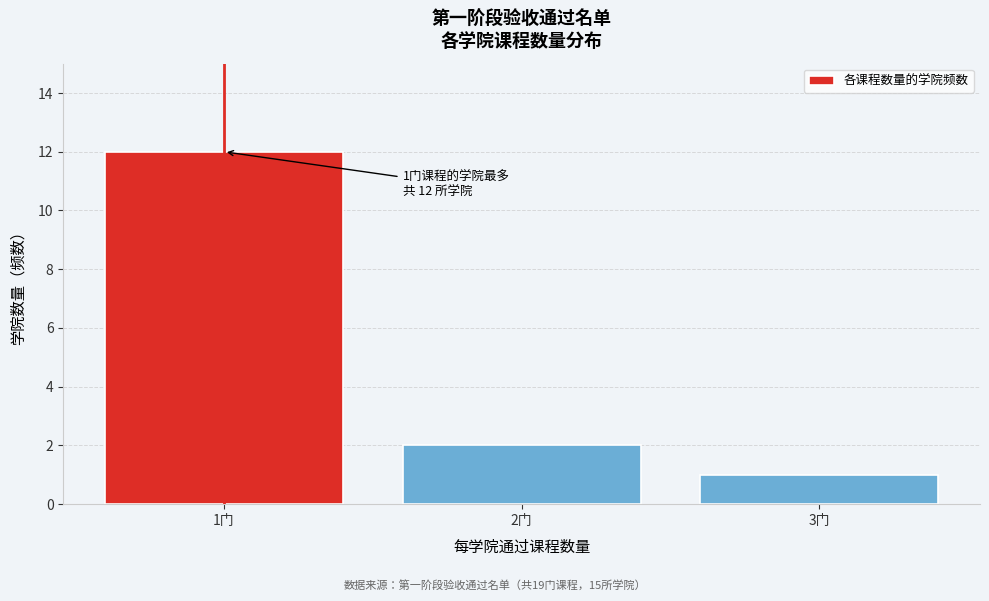

Reading left to right, what are all the values shown in this chart?

1门=12	2门=2	3门=1